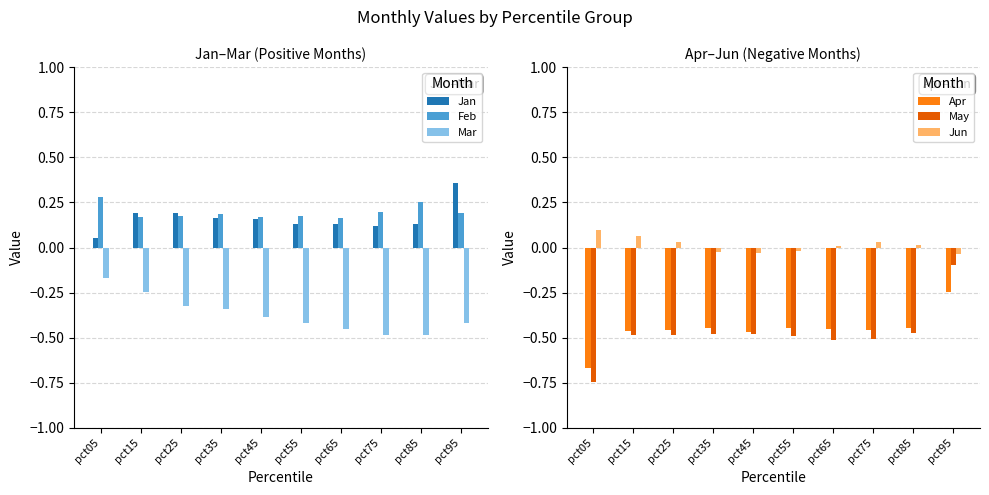

What is the total value across all series at pct55?

-1.1